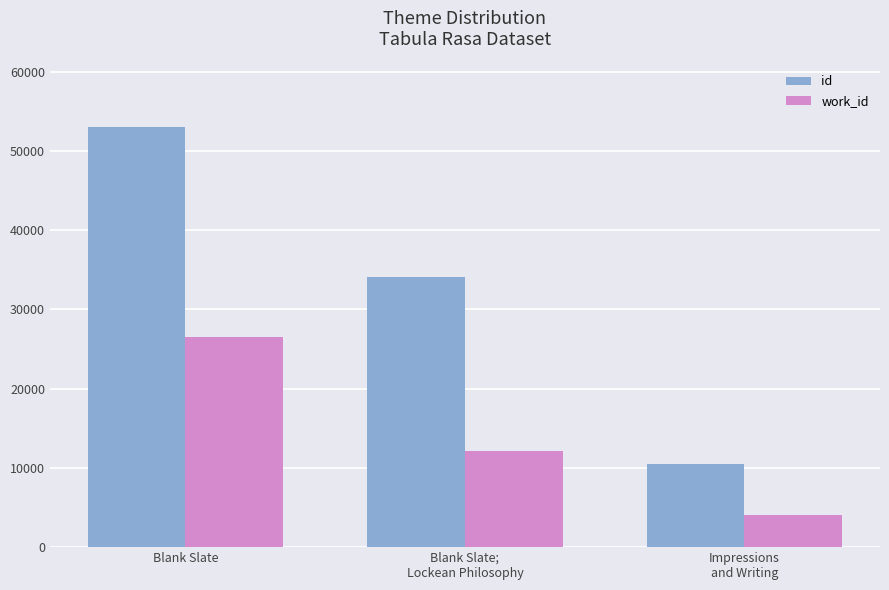

How many bars are there in each group?

2